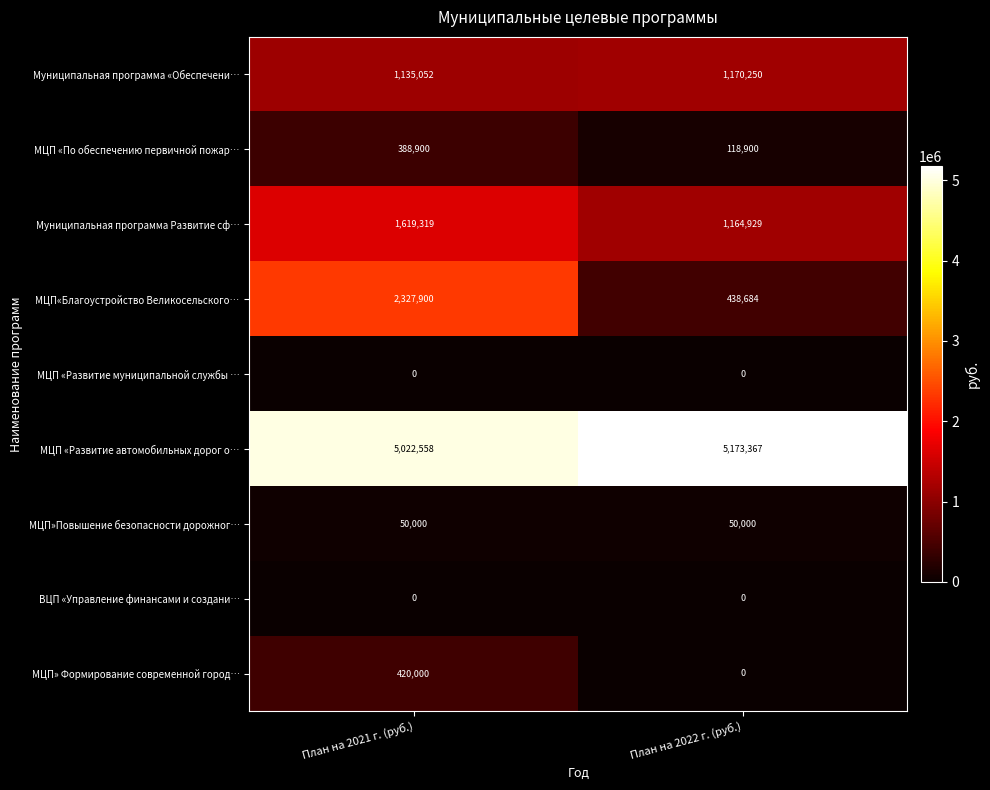

At how many categories does at least one series exceed 2079272?

2